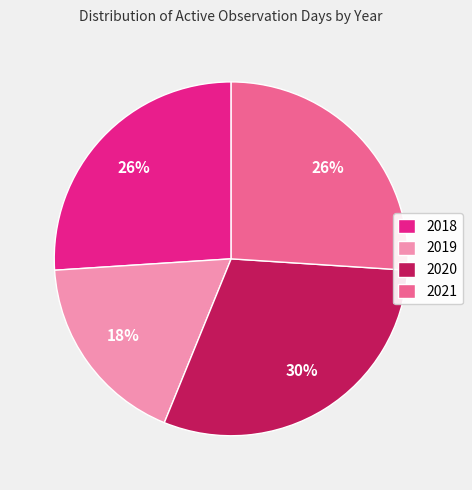

To the nearest percent, what percentage of the pie is 2019?

18%